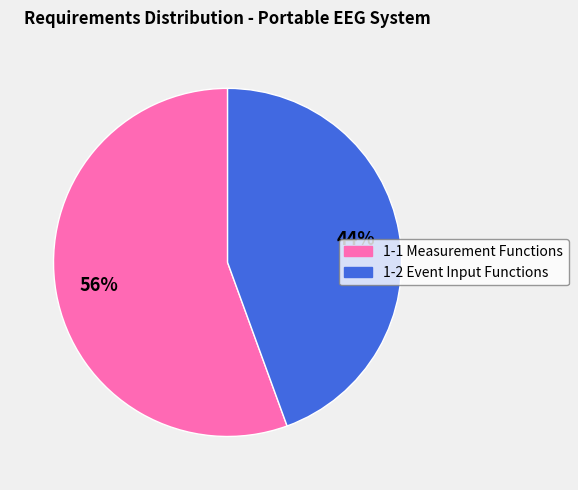

What is the smallest slice in the pie chart?

1-2